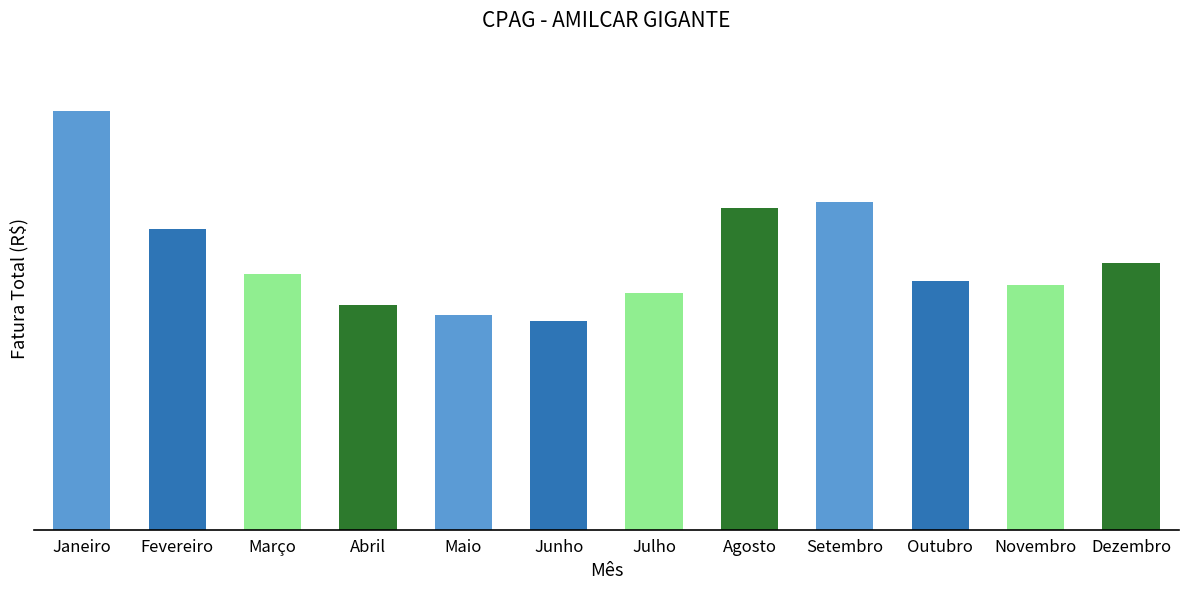

Are the bars horizontal?

No